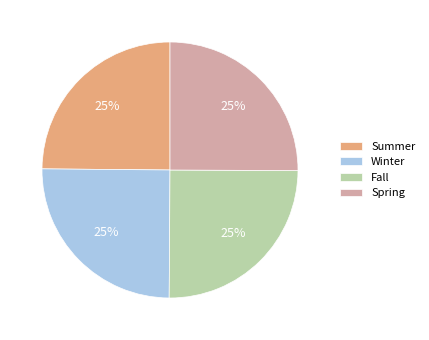

Is there any slice that represents more than half of the pie?

No